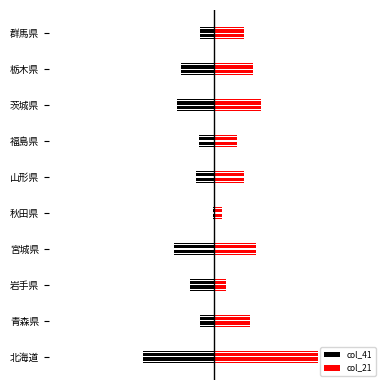

Reading left to right, extract all data points from this chart.

col_41: -347	-68	-119	-195	-7	-90	-77	-179	-160	-68
col_21: 499	170	55	199	38	145	110	224	185	145